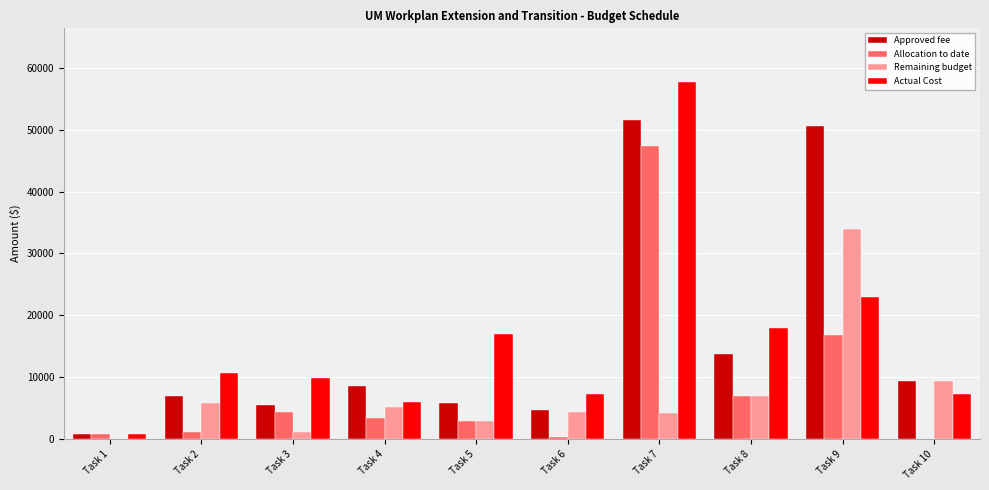

What are all the series names shown in the legend?

Approved fee, Allocation to date, Remaining budget, Actual Cost